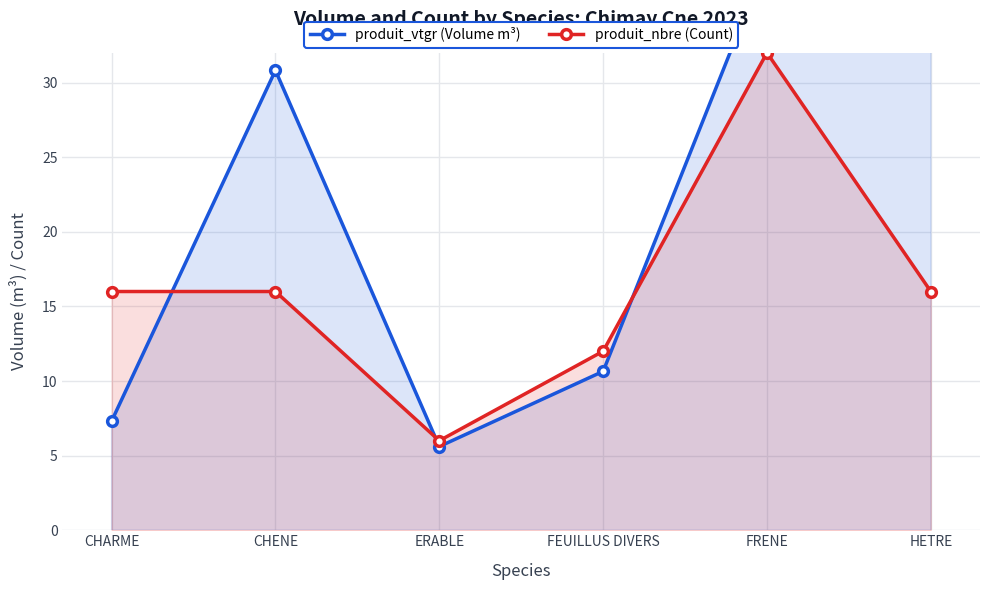

At which category does produit_nbre (Count) reach its first local valley?

ERABLE